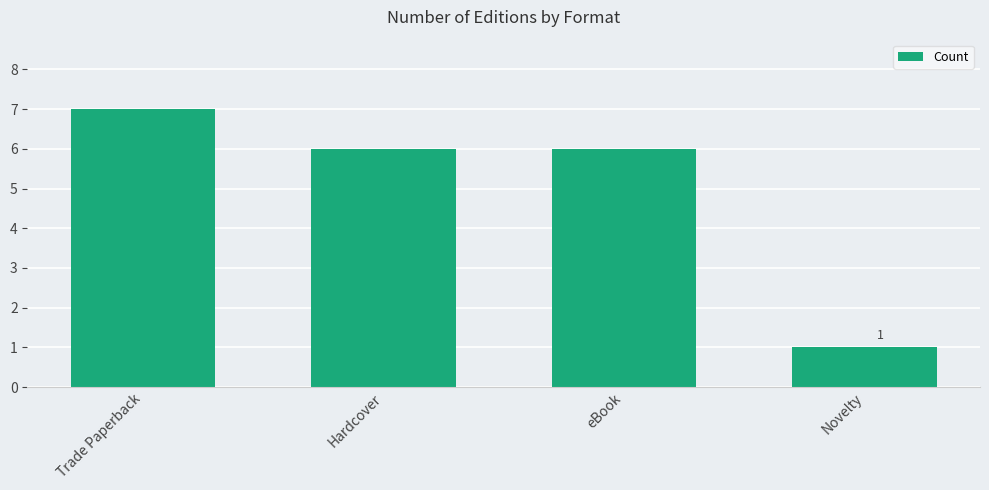

What is the change in value from Trade Paperback to Novelty?

-6